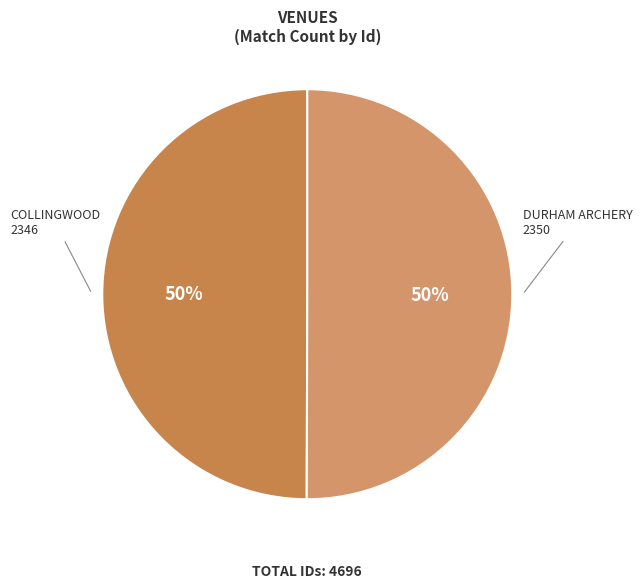

Which category has the biggest portion of the pie?

Durham Archery